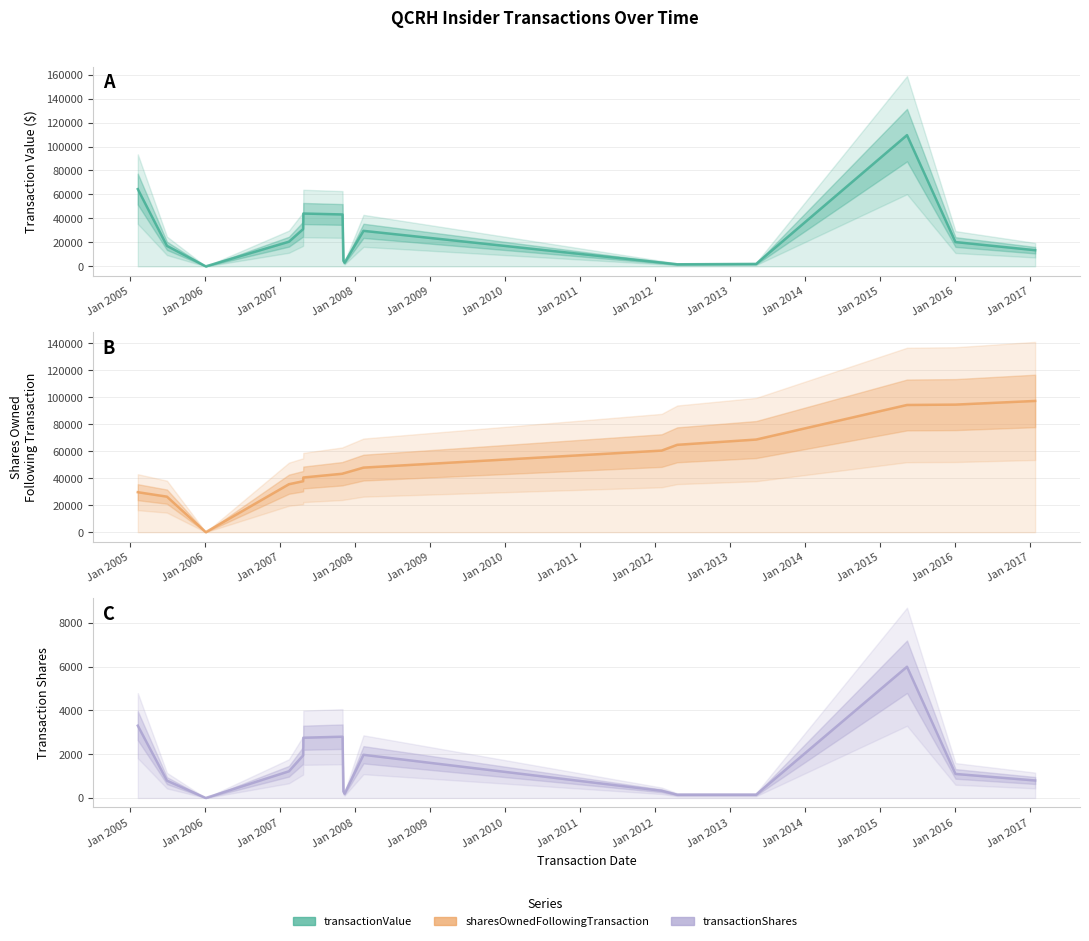

True or false: sharesOwnedFollowingTransaction and transactionShares cross at least once.

False